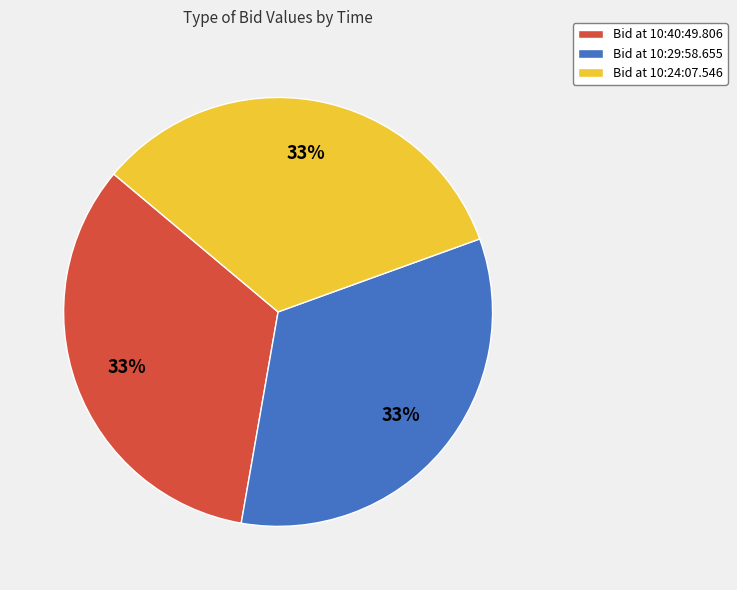

To the nearest percent, what is the average slice percentage?

33%